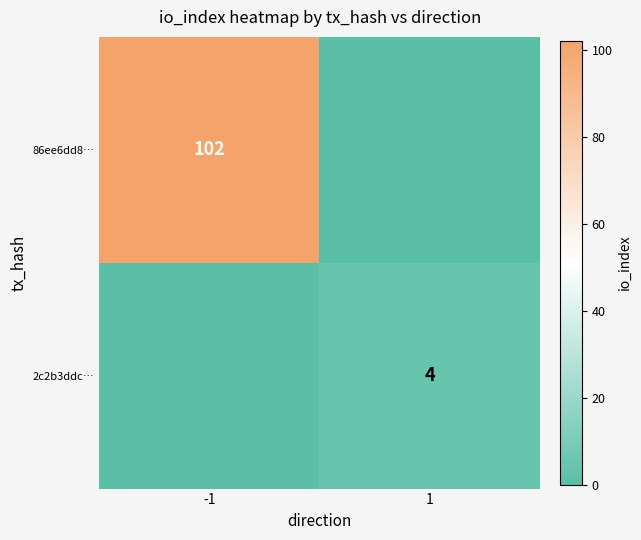

At how many categories does at least one series exceed 48?

1